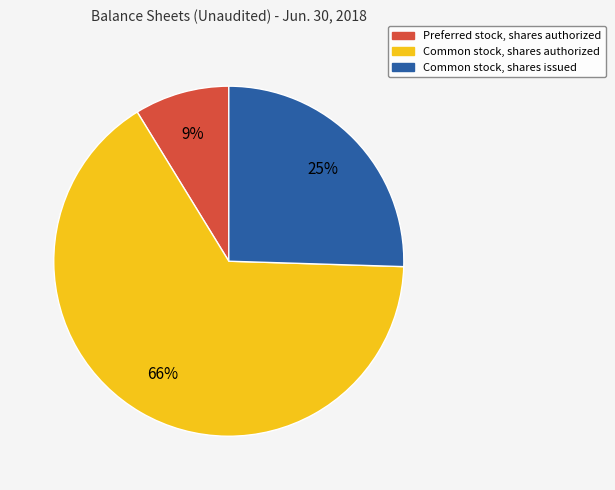

Between Preferred stock, shares authorized and Common stock, shares issued, which is larger?

Common stock, shares issued